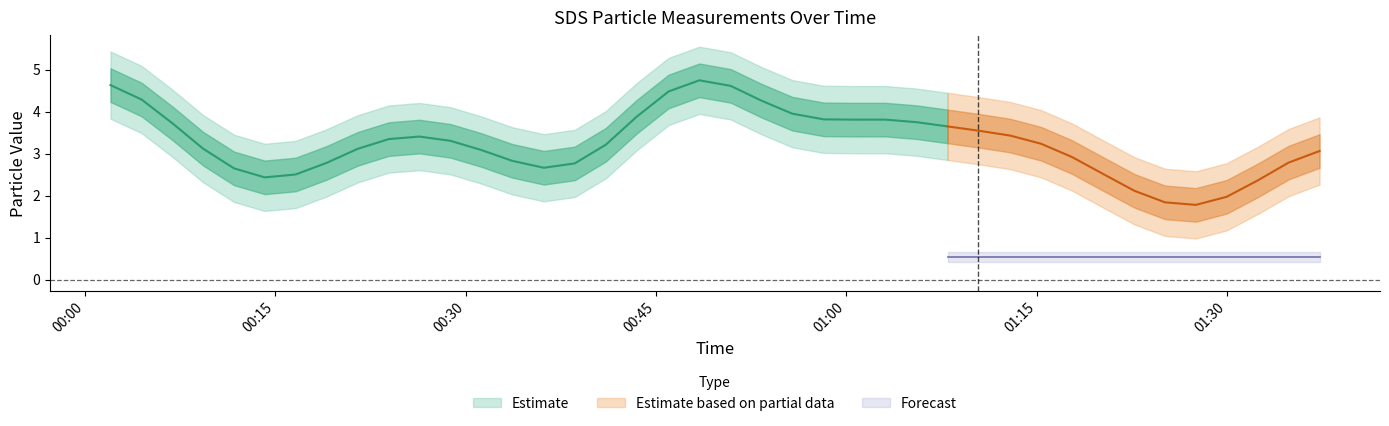

At how many categories does at least one series exceed 3?

21